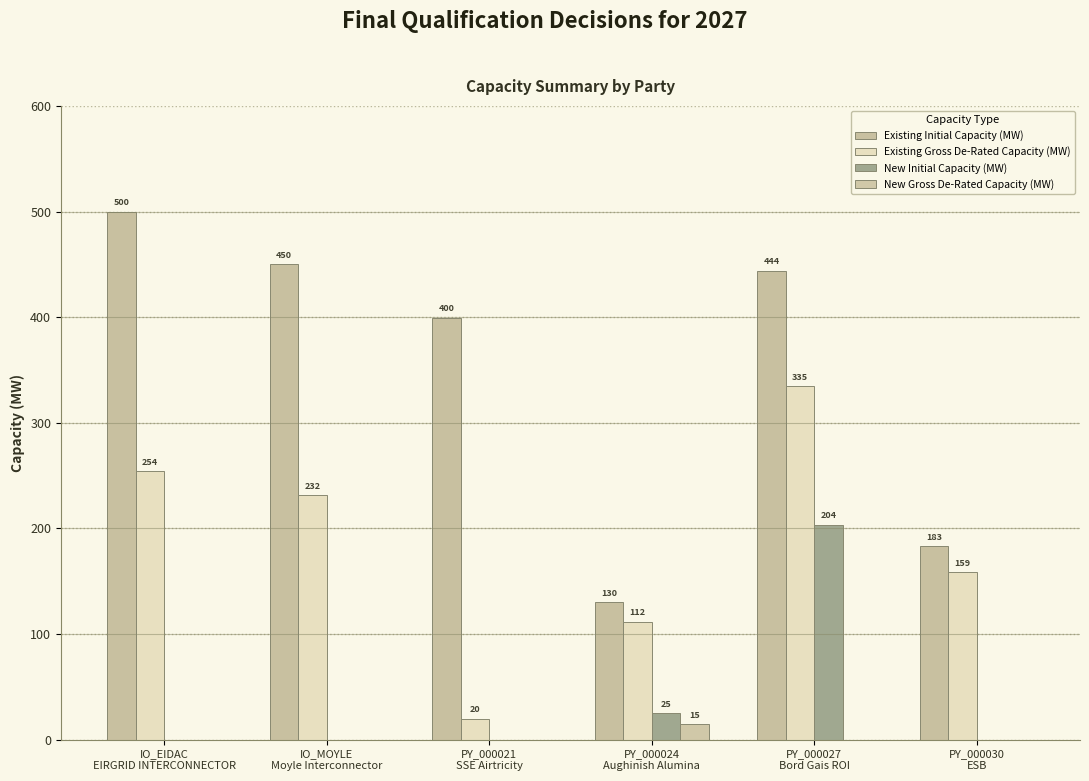

How many positive values does the New Initial Capacity (MW) series have?

2